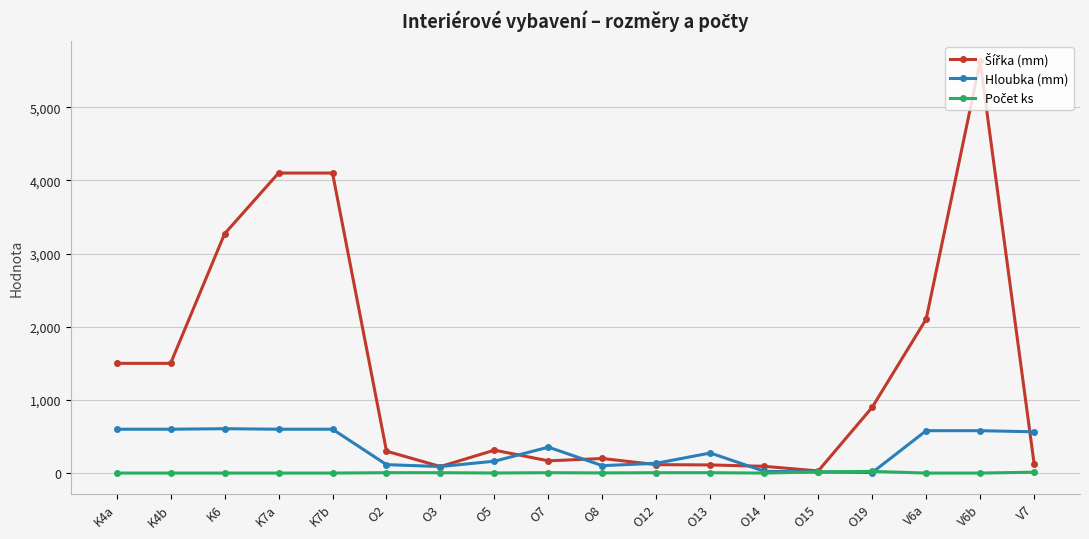

What is the greatest value displayed?

5625